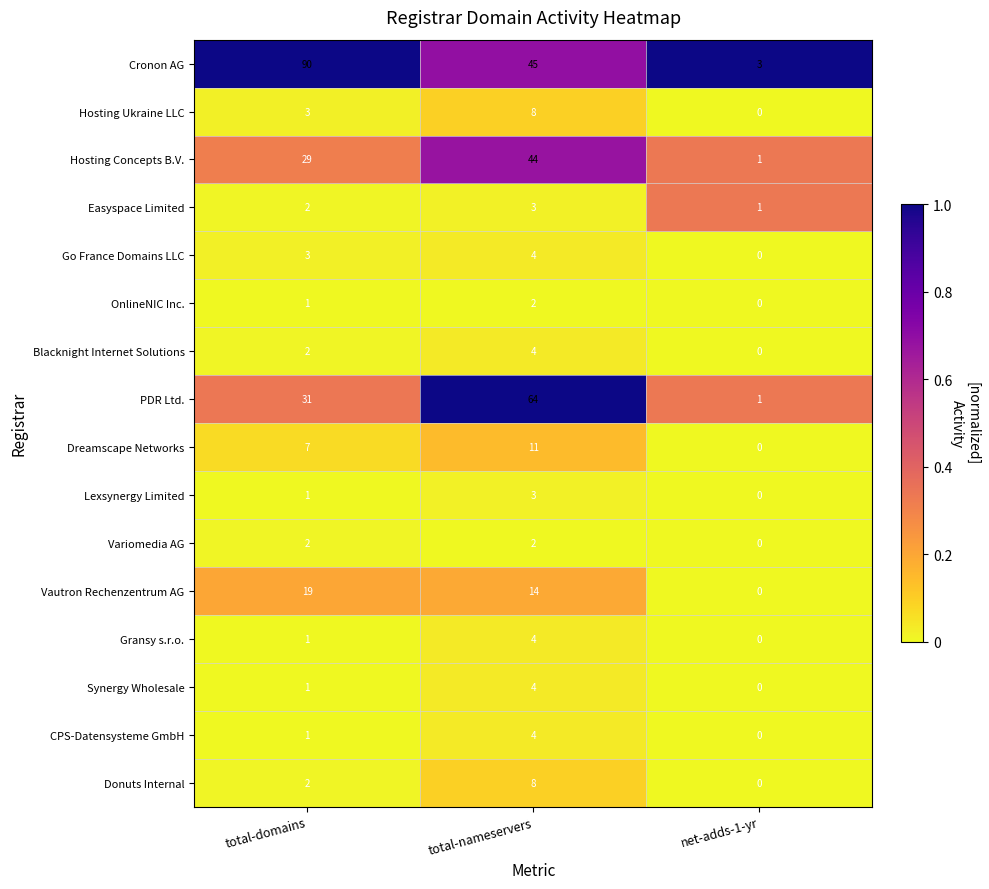

What is the sum of all CPS-Datensysteme GmbH values?

5